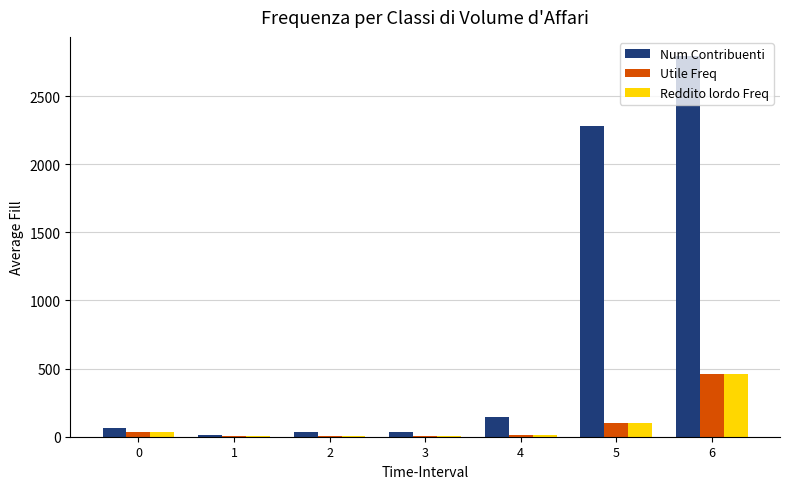

Is it true that Num Contribuenti equals 67 at 0?

True